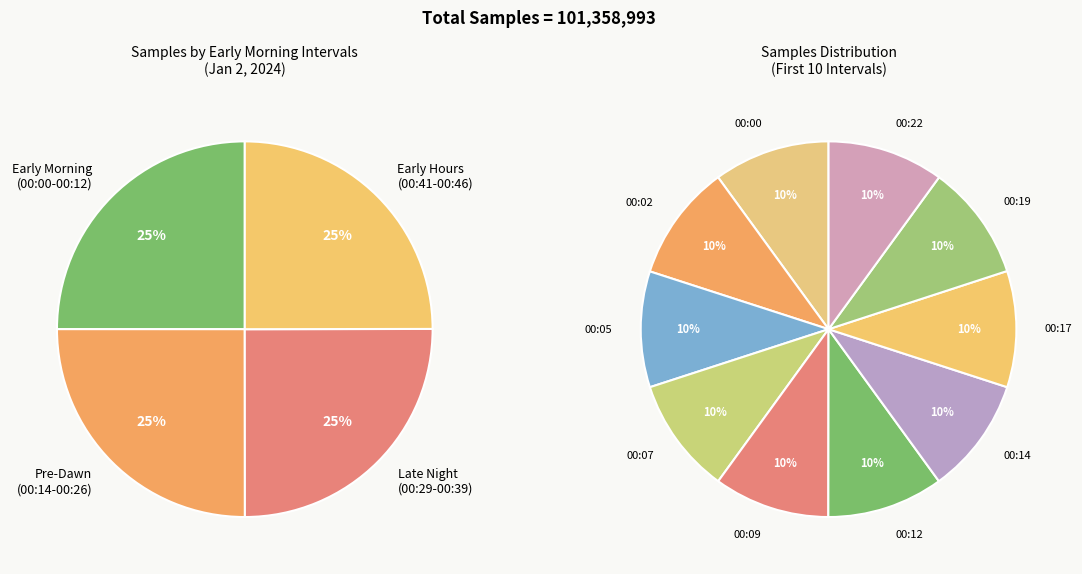

Does 00:36 represent more than half of the total?

No